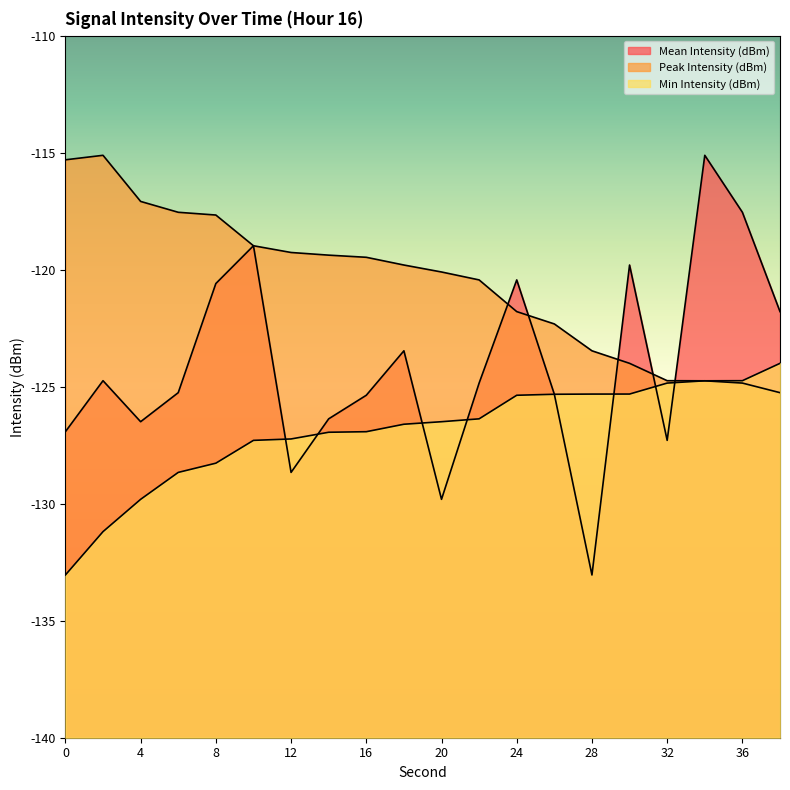

The Min Intensity (dBm) series shows -131.2 at 2. True or false?

True